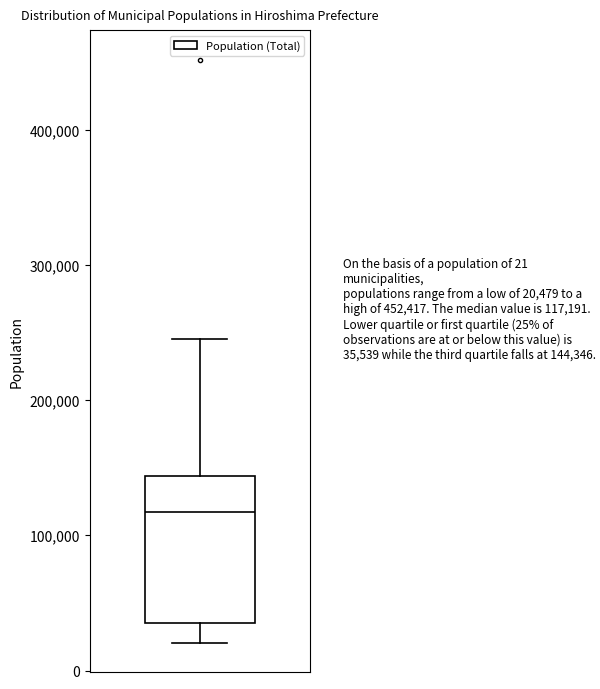

Where does the lower whisker of the box end on the y-axis? The values are not printed on the chart, so give them approximately, as read against the axis.

20000